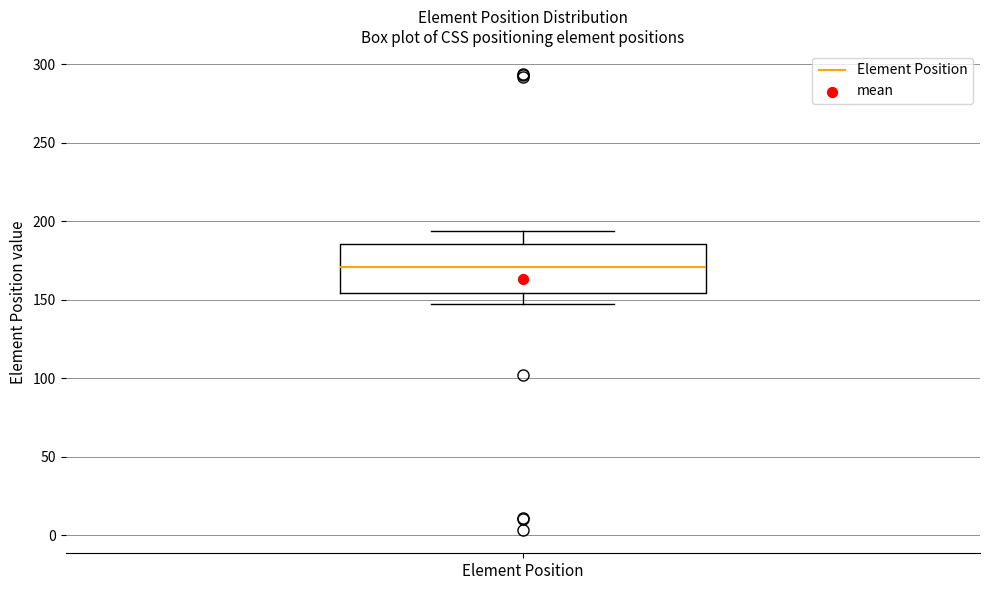

Transcribe this box plot: give where the median line is, the range the box spans, and where the two whiskers end, as read against the y-axis. The values are not printed on the chart, so give them approximately, as read against the axis.

median 170, box 155 to 185, whiskers 145 to 195